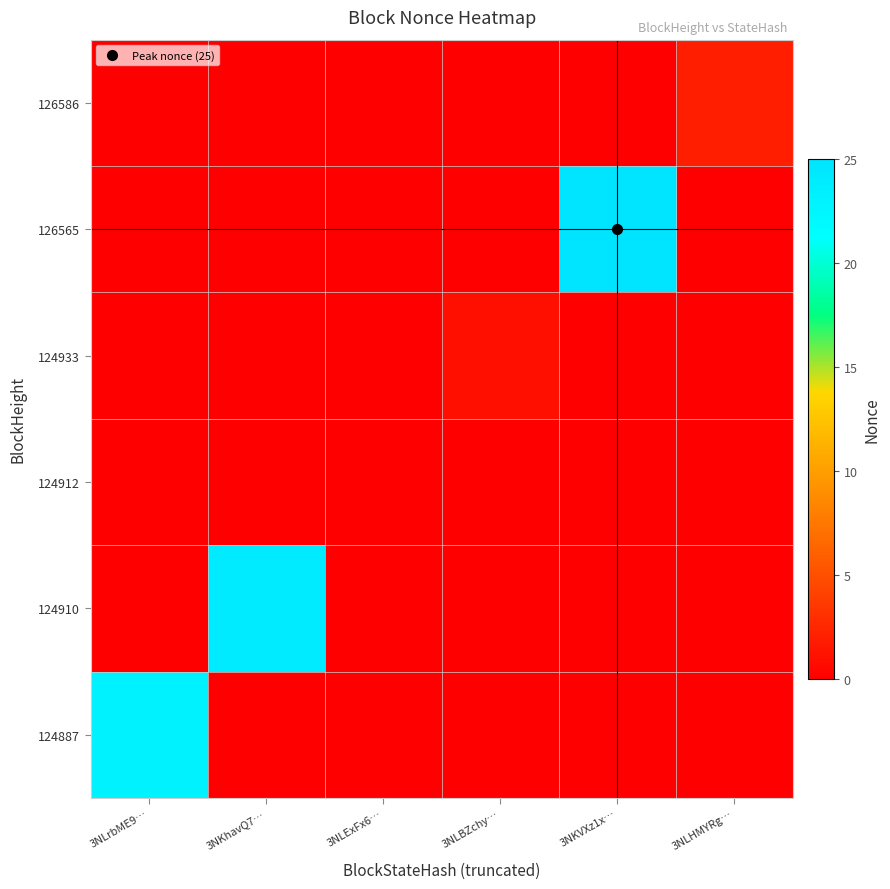

Which label corresponds to the smallest value in the chart?

3NKhavQ7…